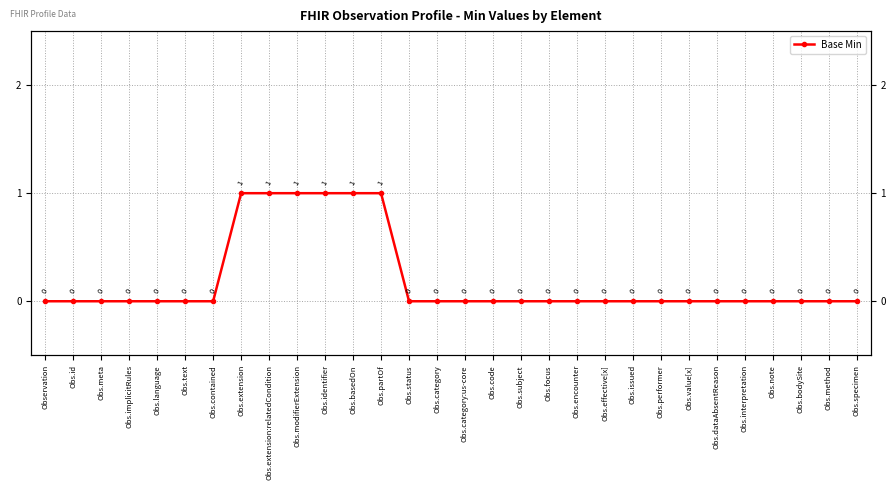

How many categories are shown in the chart?

30